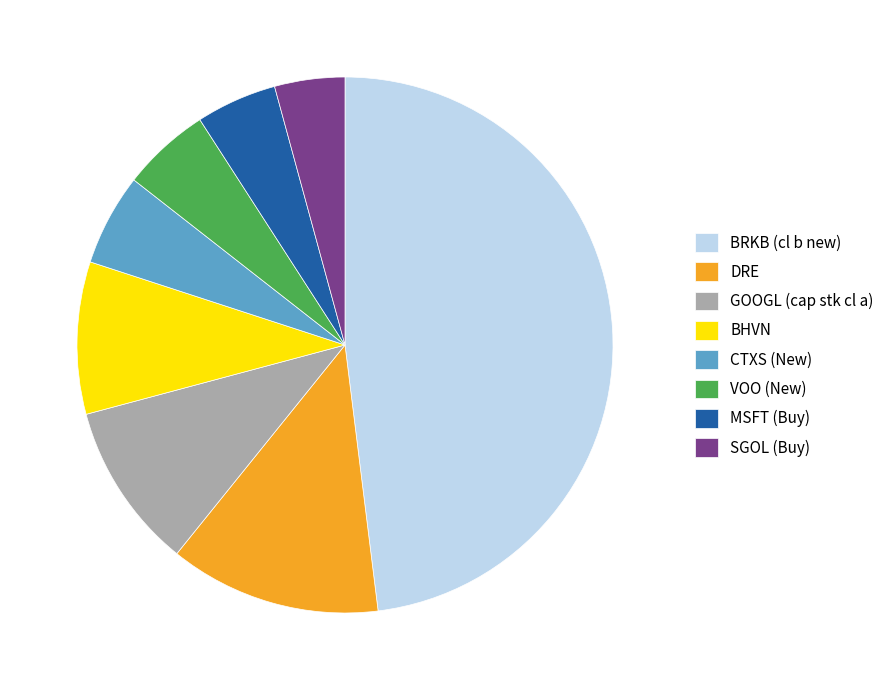

Does GOOGL (cap stk cl a) represent more than half of the total?

No